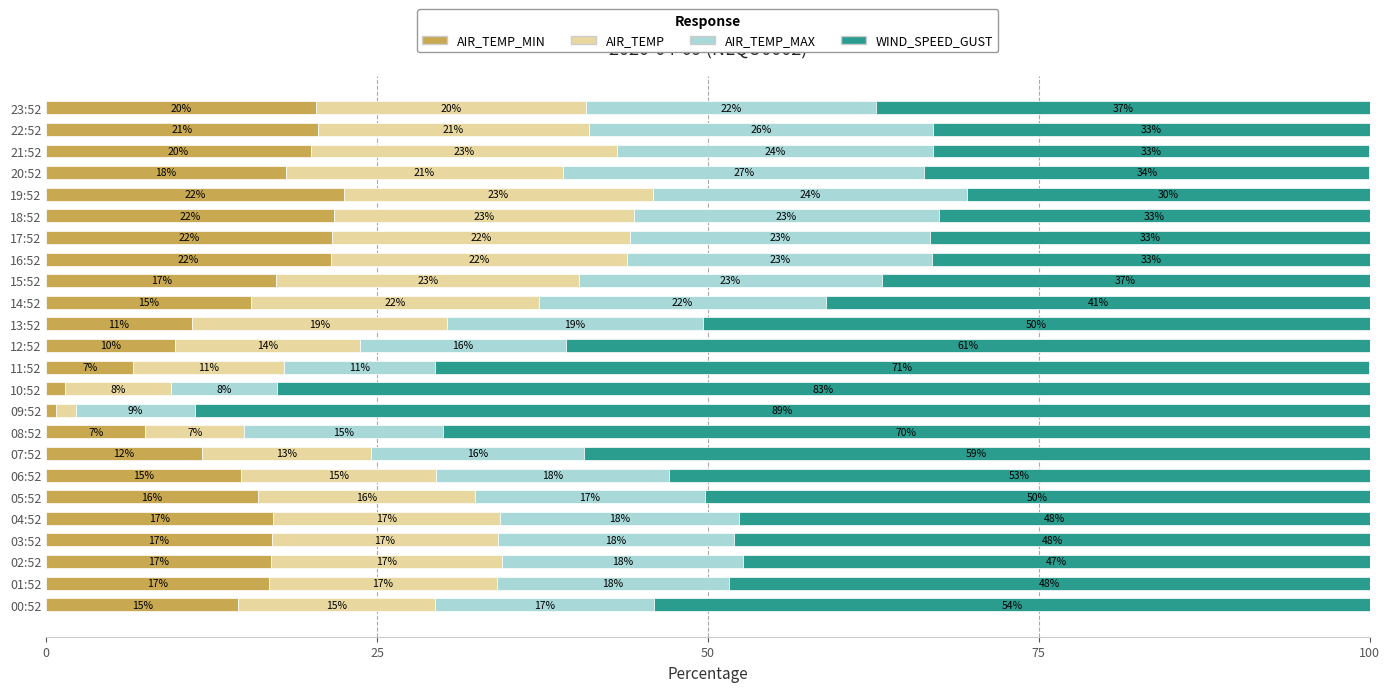

What is the total value across all series at 14:52?

100.0